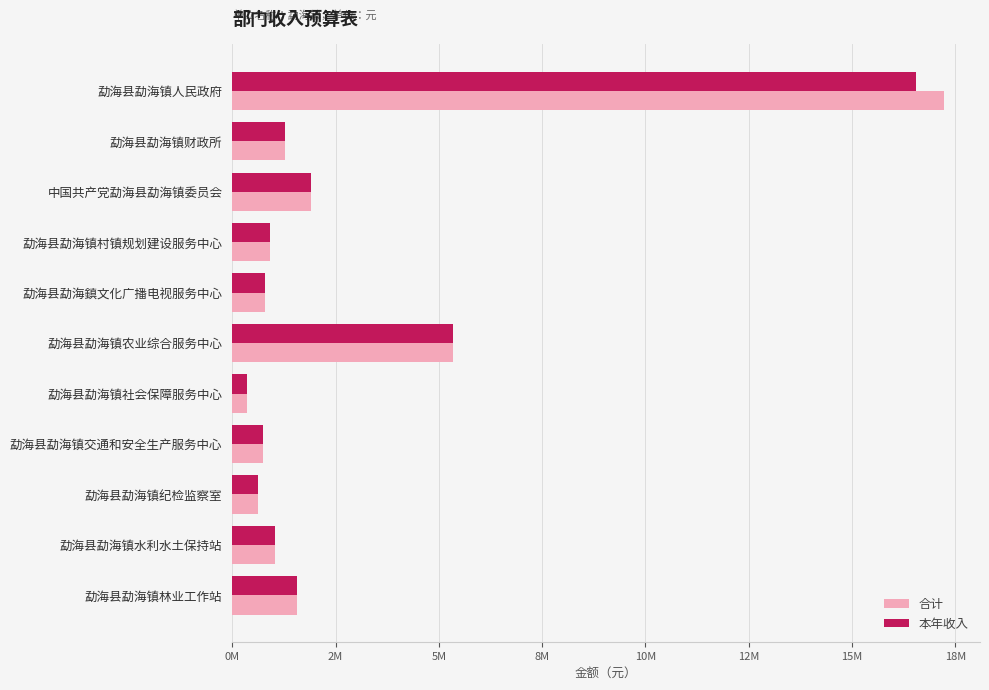

Rank the series by their average value, from highest to lowest.

合计, 本年收入